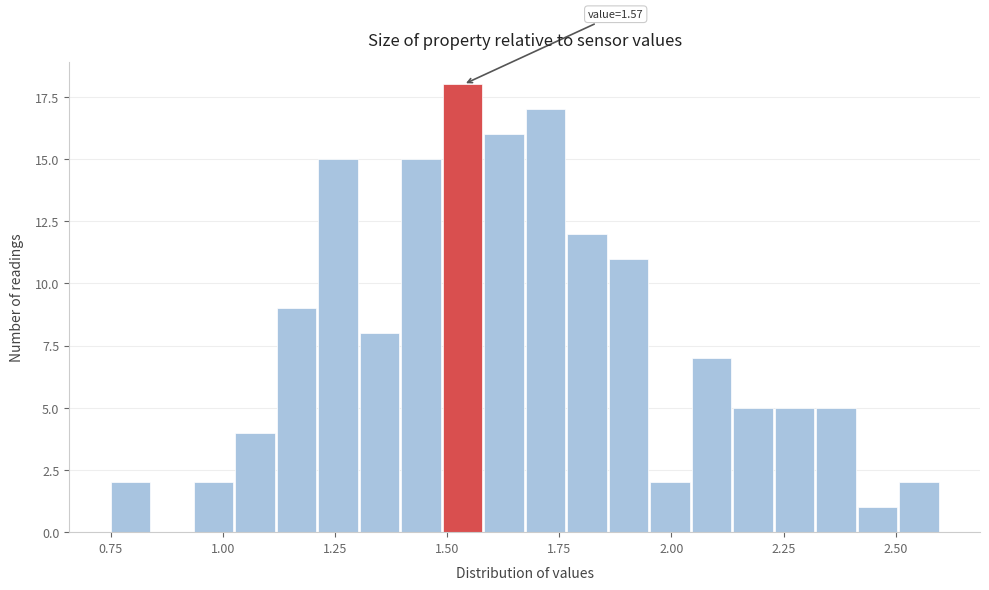

Read against the x-axis, roughly where is the centre of the tallest bar?

1.55